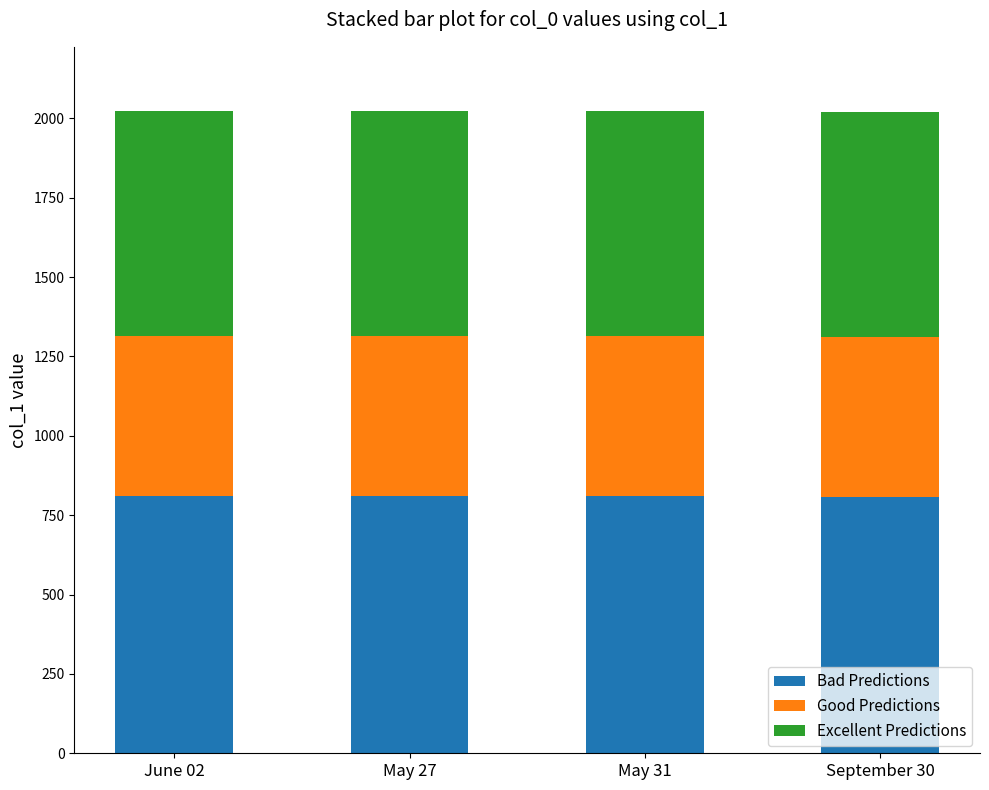

What is the total value across all series at September 30?

2019